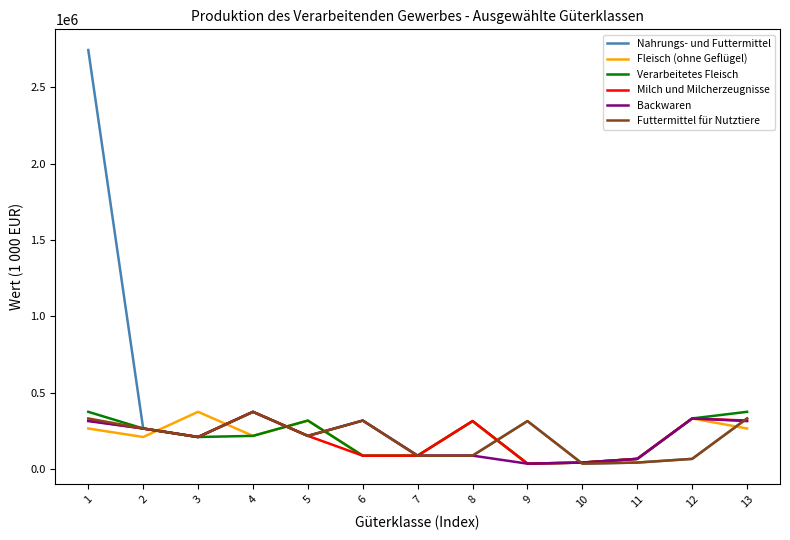

What is the sum of all Futtermittel für Nutztiere values?

2683714